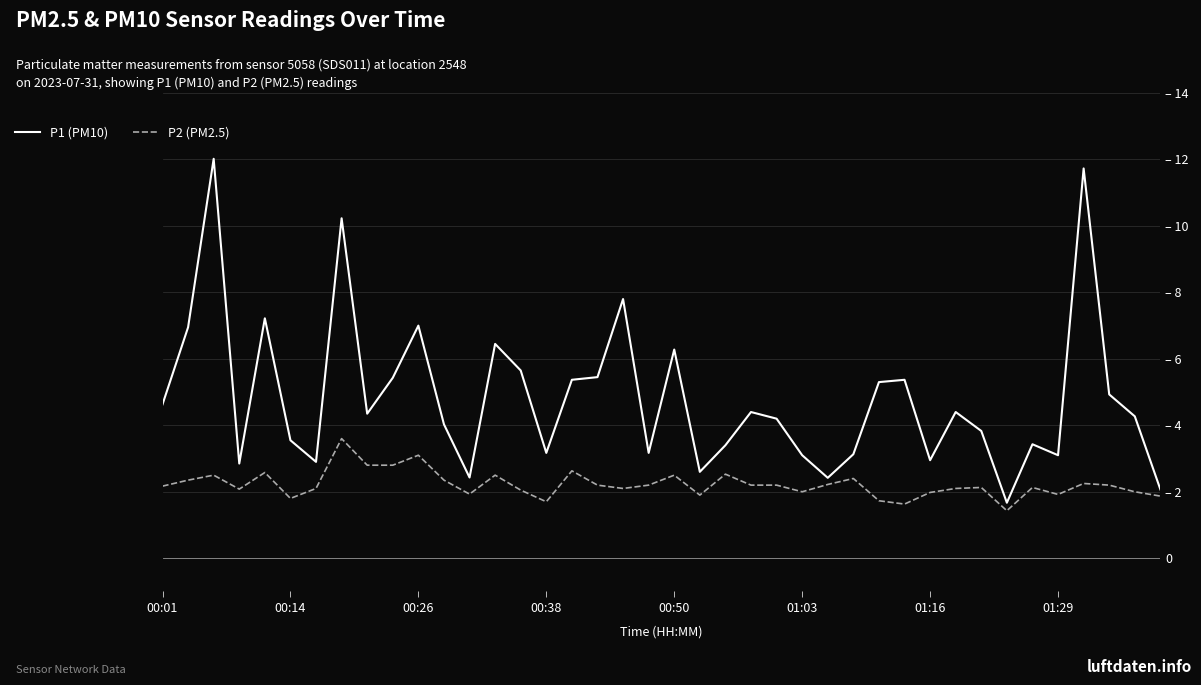

List the series in order of their peak value, lowest first.

P2 (PM2.5), P1 (PM10)